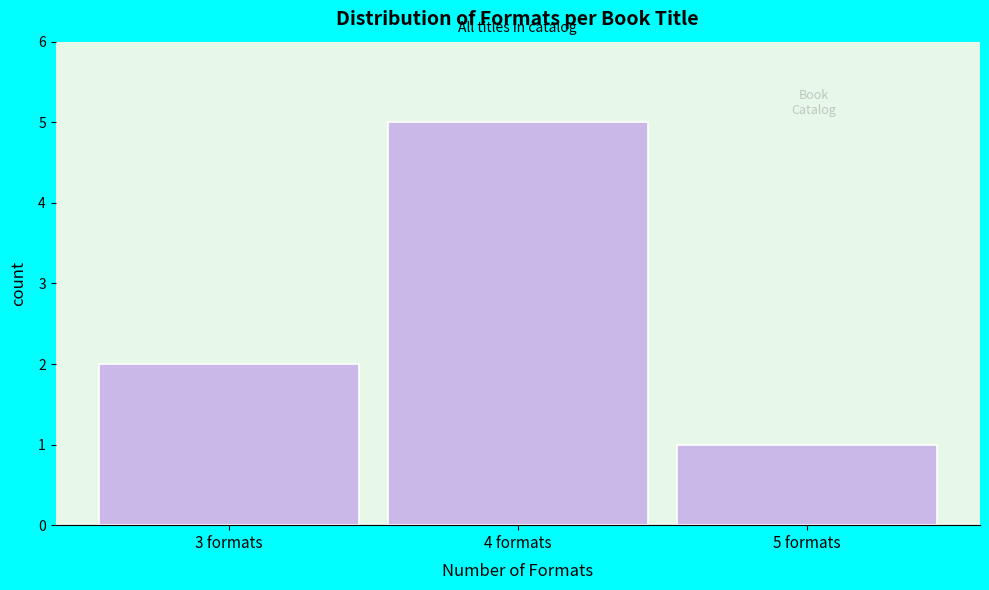

Reading left to right, what are all the values shown in this chart?

3 formats=2	4 formats=5	5 formats=1